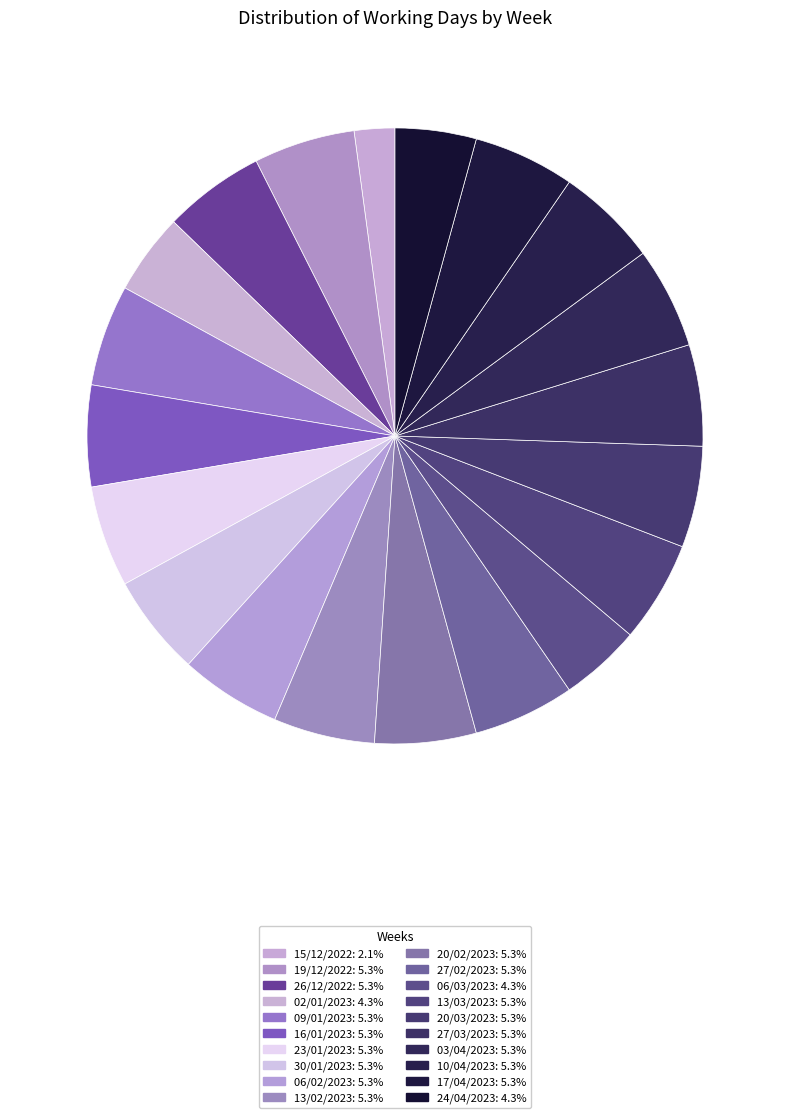

How many slices are in this pie chart?

20